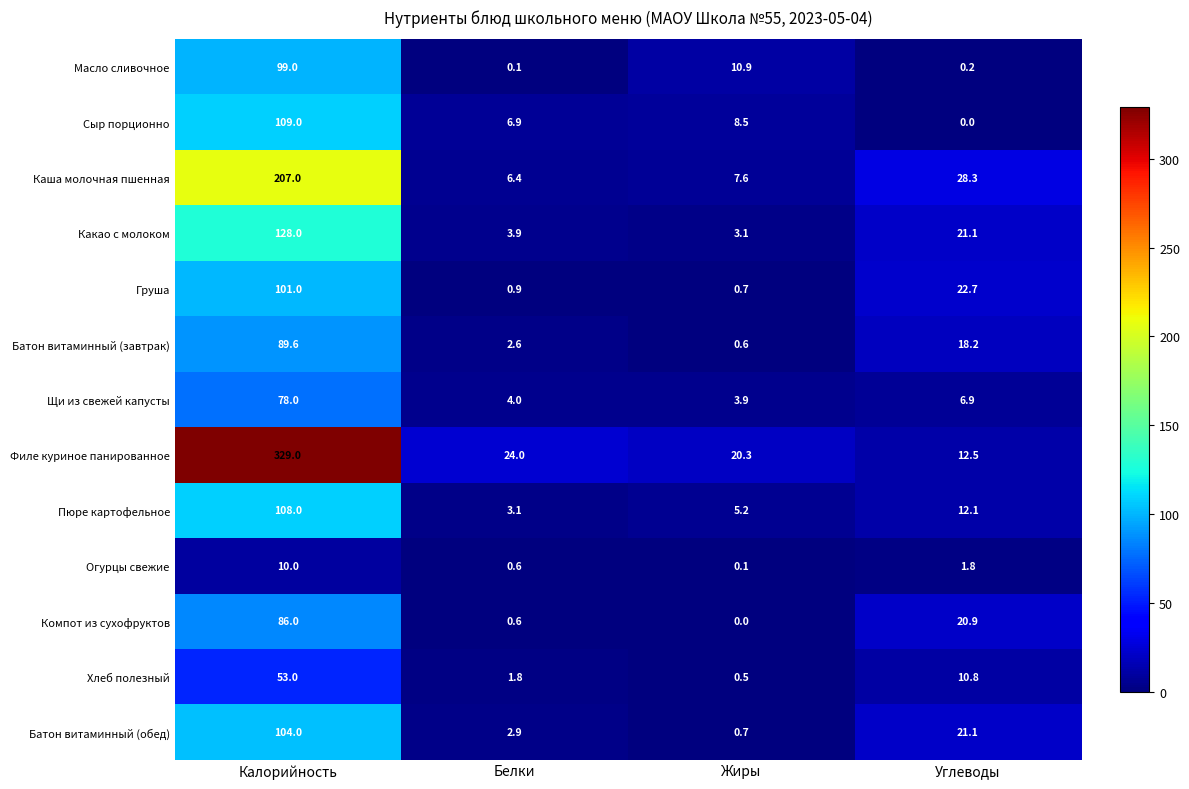

What is the maximum value shown in the chart?

329.0